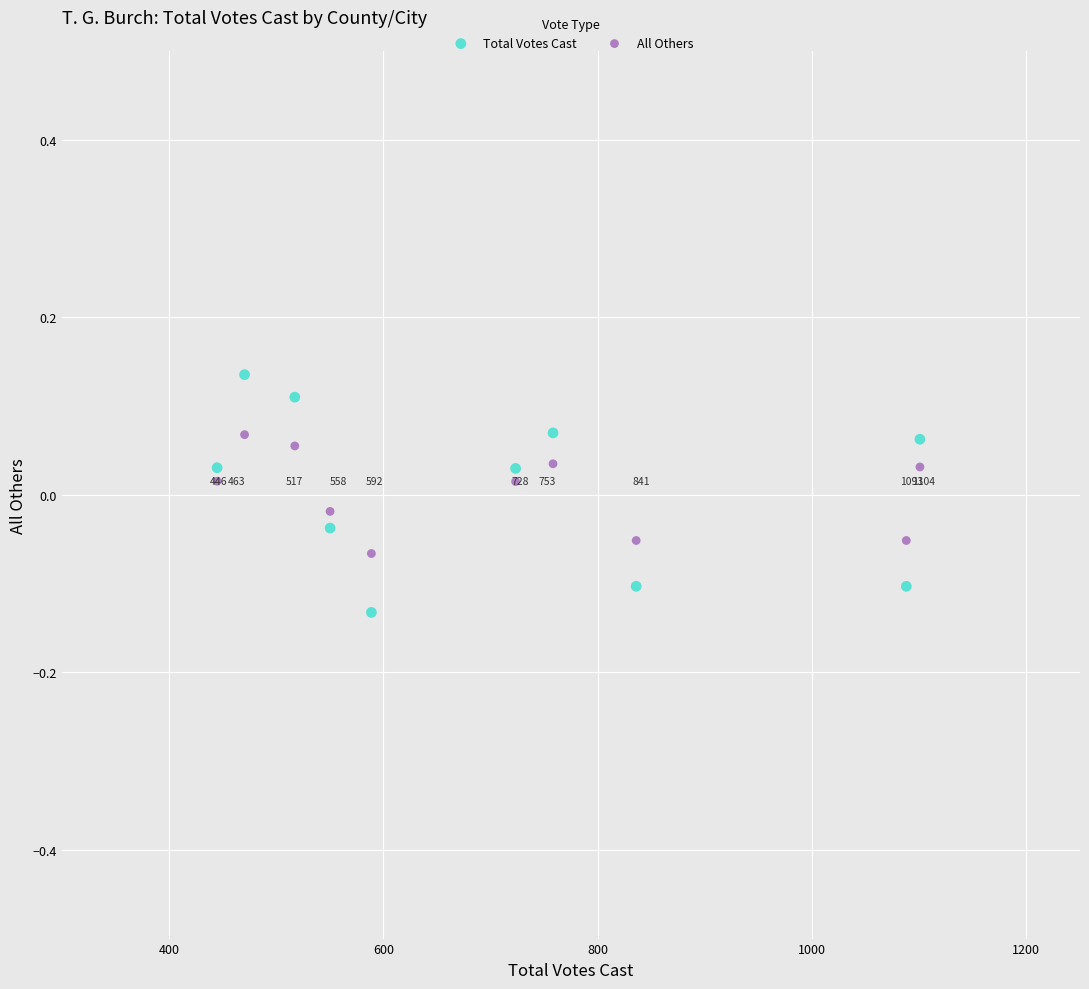

Which series reaches the maximum Y coordinate?

Total Votes Cast